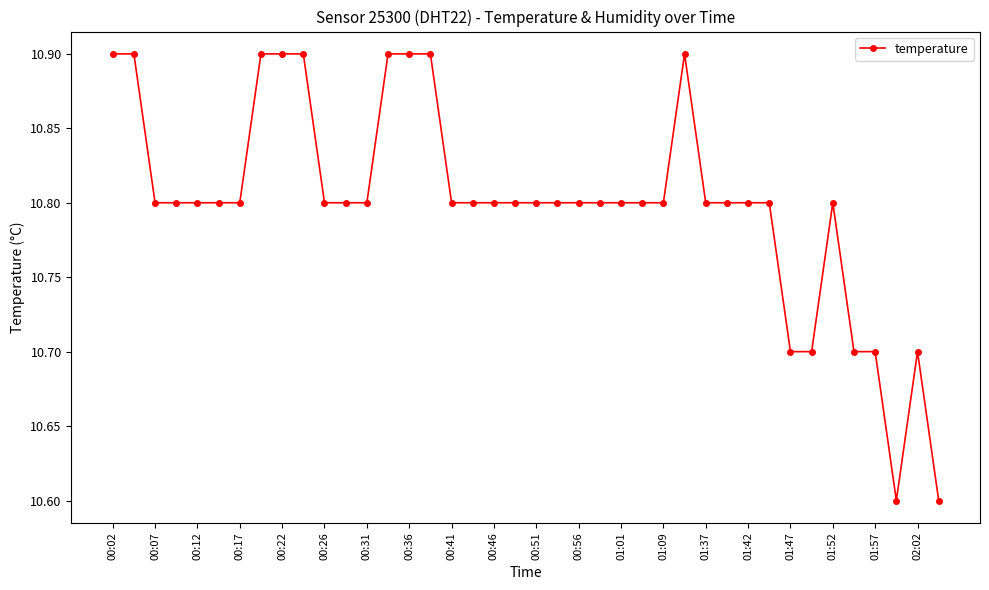

What is the difference between the second highest and minimum values?

0.3